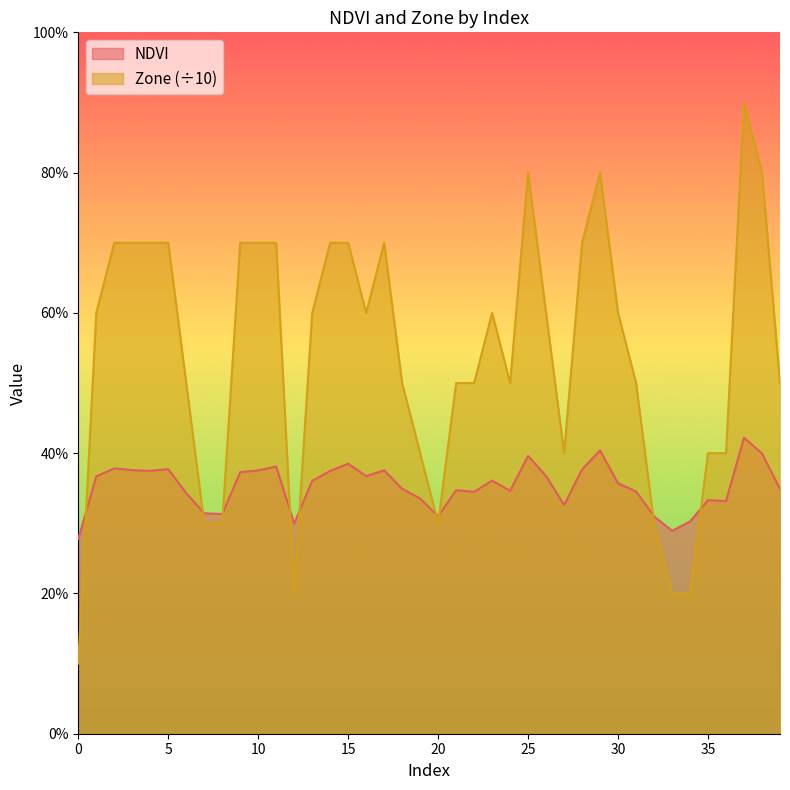

List the labels in order of Zone value, largest first.

37, 25, 29, 38, 2, 3, 4, 5, 9, 10, 11, 14, 15, 17, 28, 1, 13, 16, 23, 26, 30, 6, 18, 21, 22, 24, 31, 39, 19, 27, 35, 36, 7, 8, 20, 32, 12, 33, 34, 0